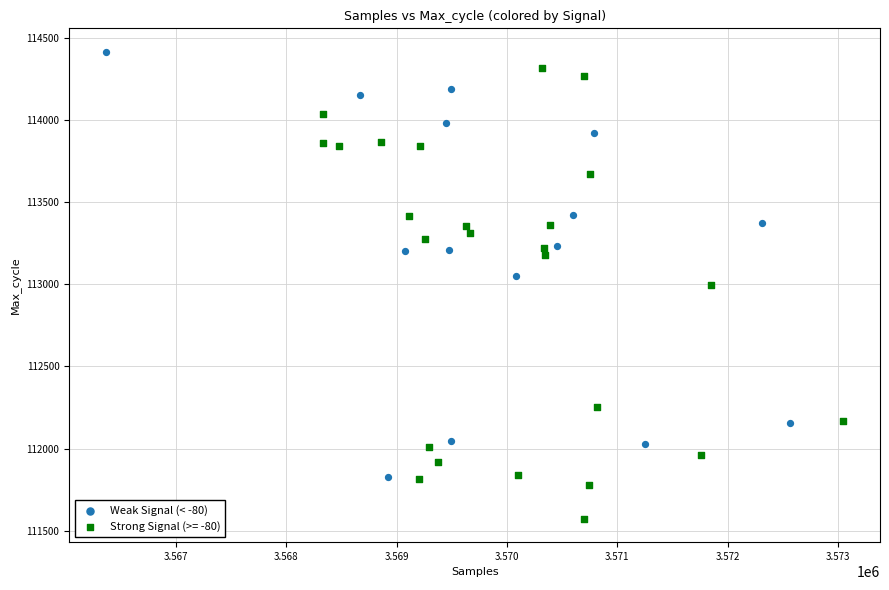

Which series contains the lowest Y value?

Strong Signal (>= -80)